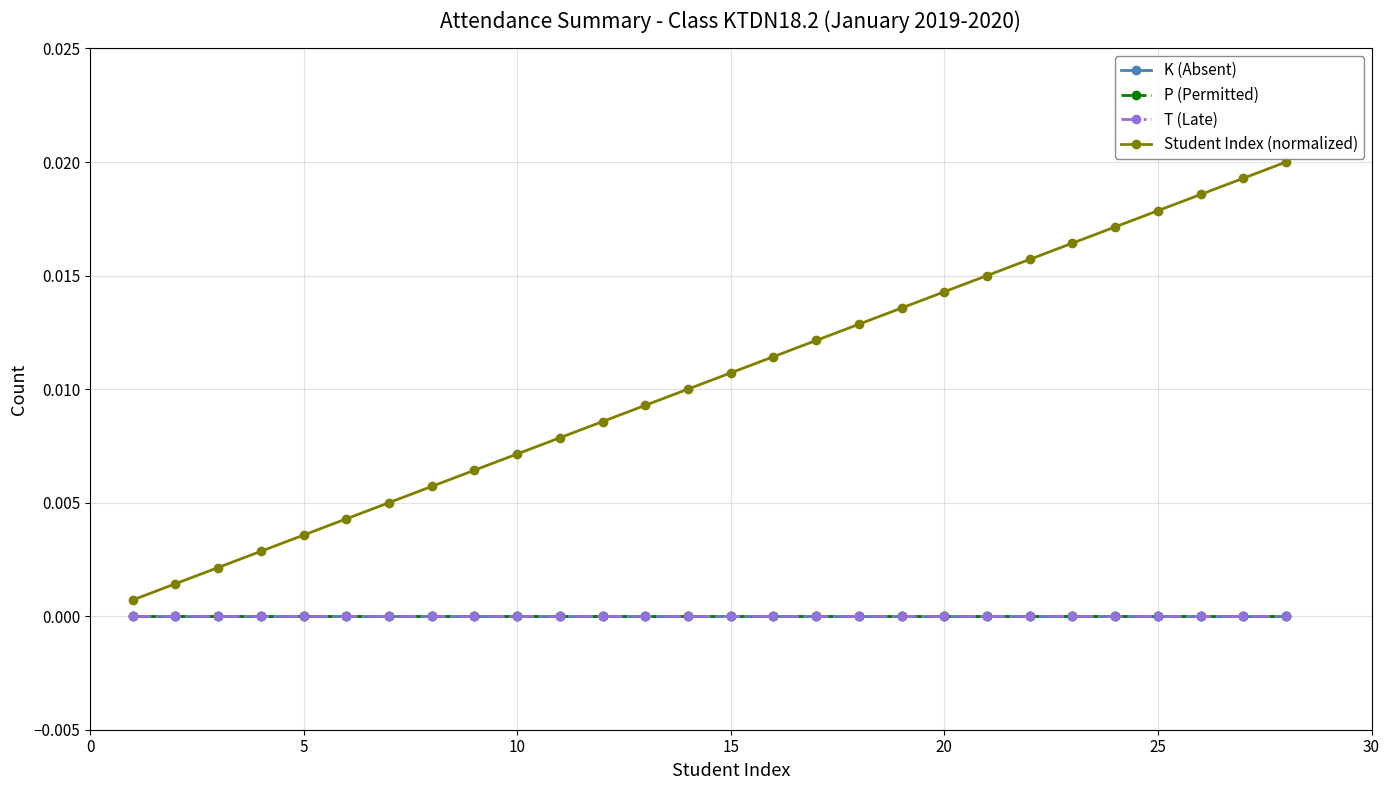

Which series has the widest spread of values?

Student Index (normalized)